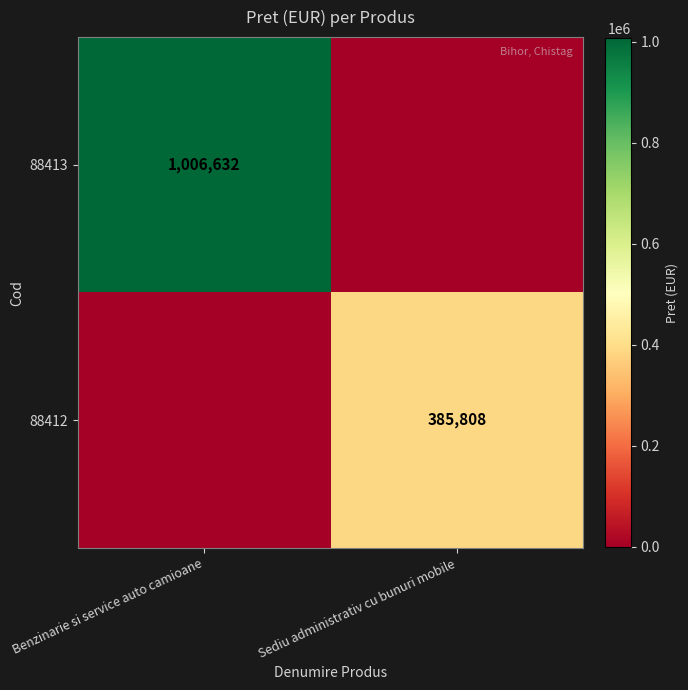

Which has a higher value, Sediu administrativ cu bunuri mobile or Benzinarie si service auto camioane?

Benzinarie si service auto camioane